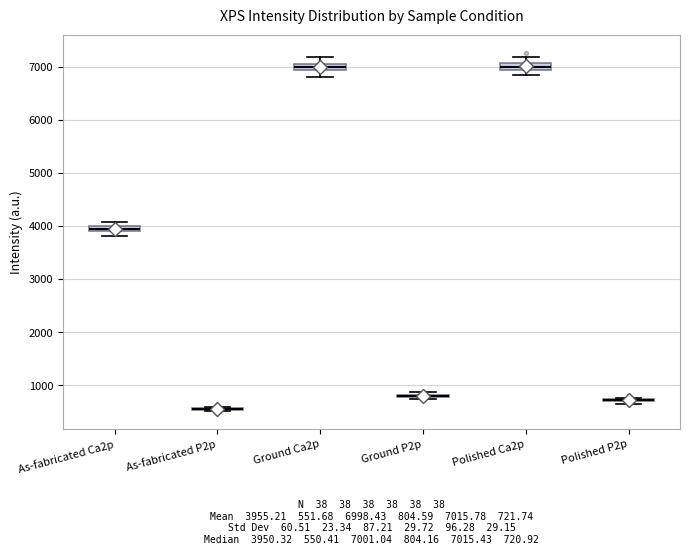

Where is the lower edge of the box for As-fabricated Ca2p on the y-axis? The values are not printed on the chart, so give them approximately, as read against the axis.

3900